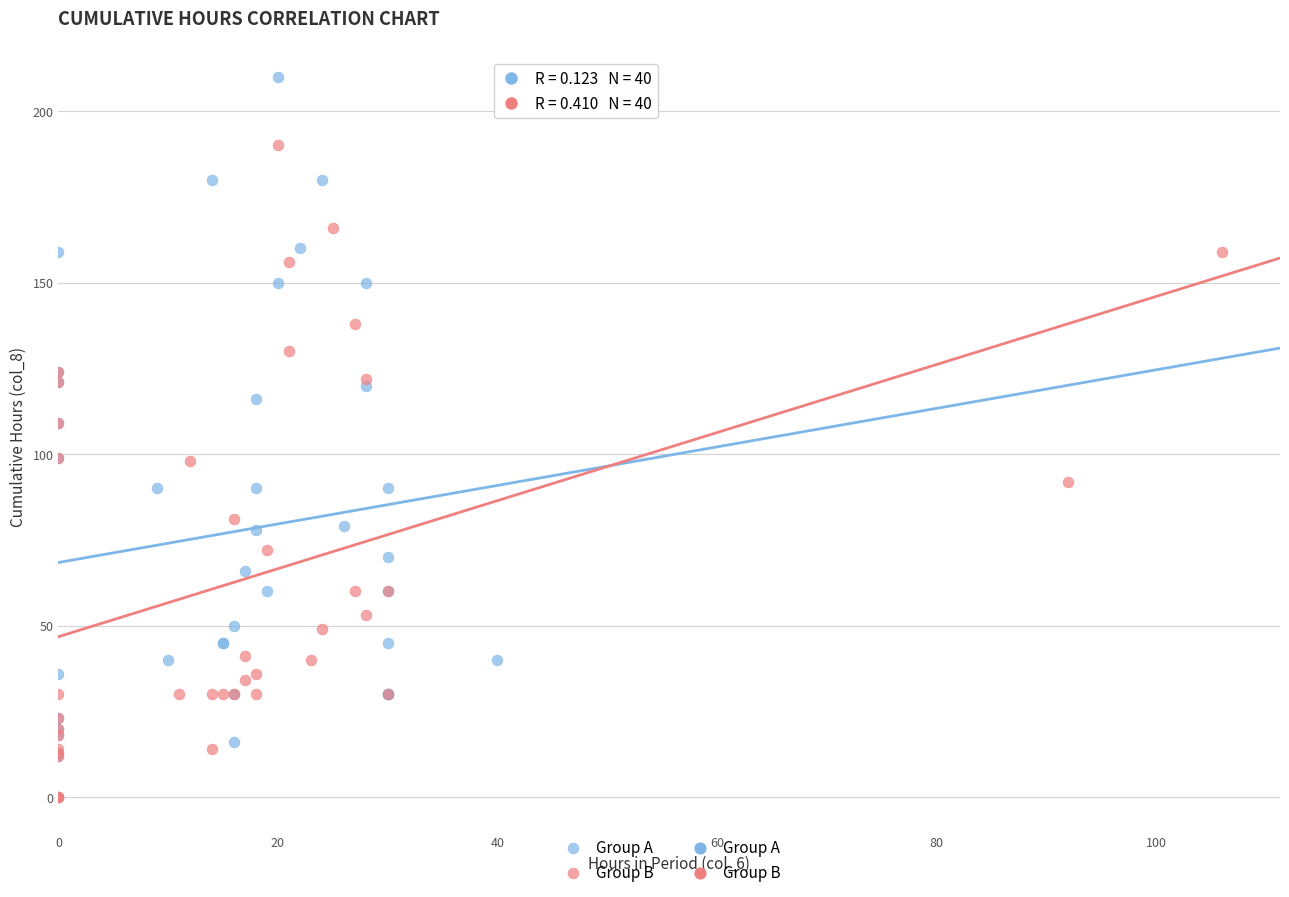

Which series has the largest Y range (max minus min)?

Group A